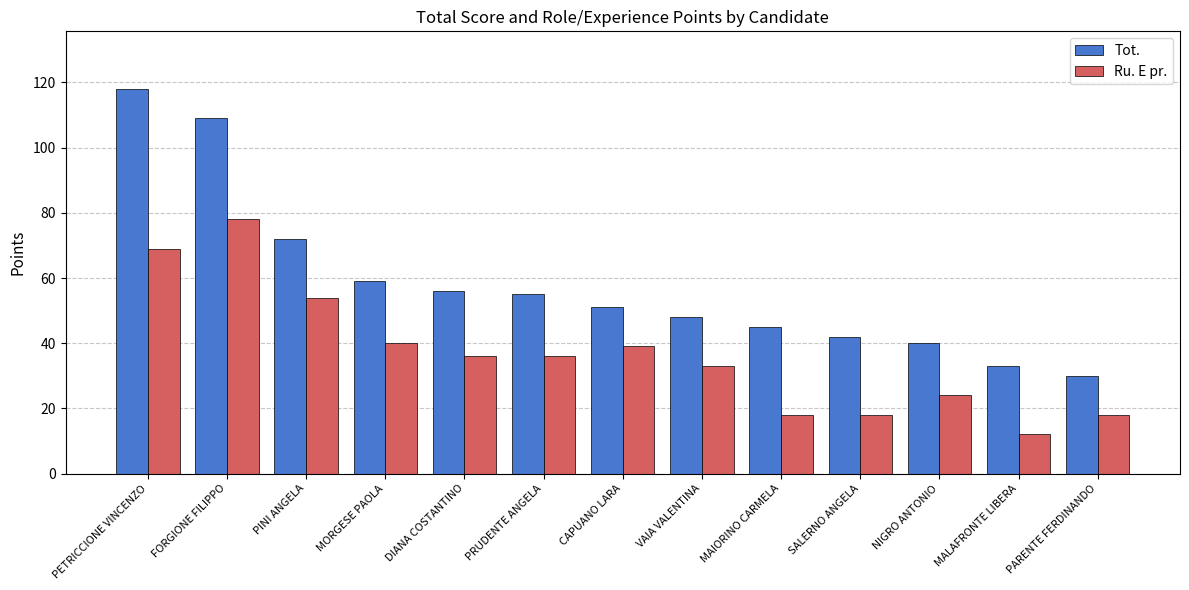

What is the minimum value shown in the chart?

12